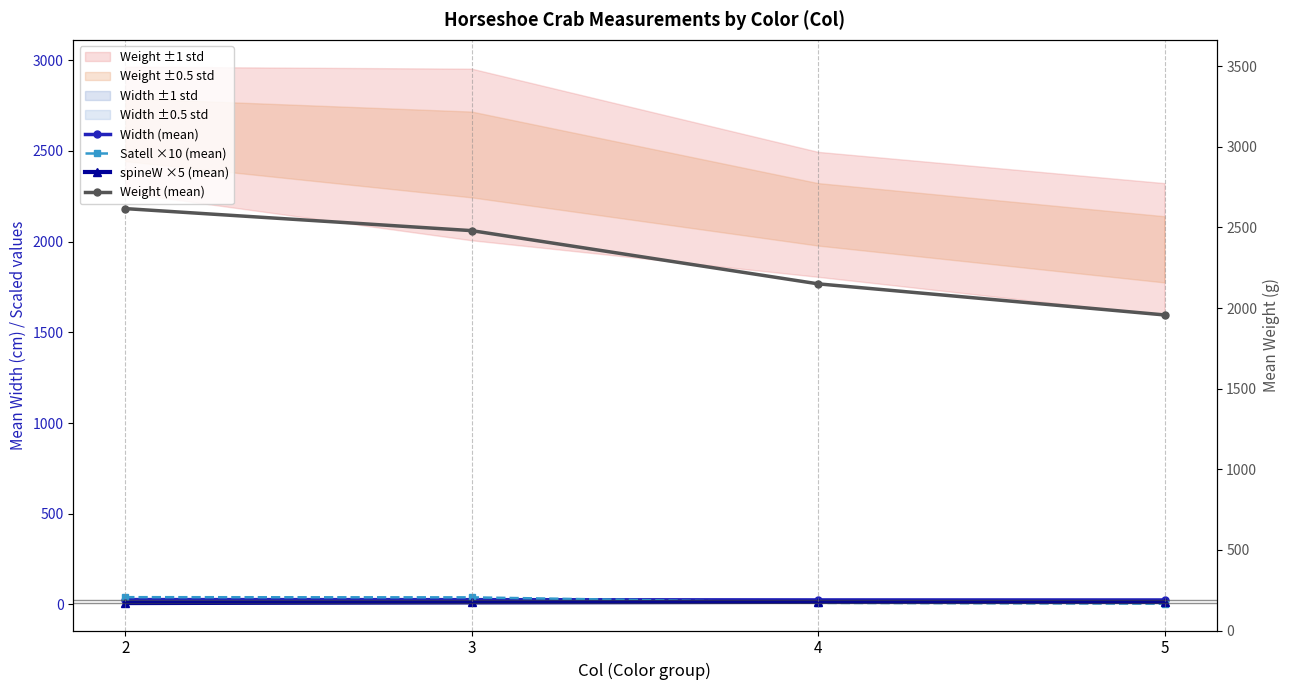

True or false: Width (mean) has a value of 24.6 at 5.

True